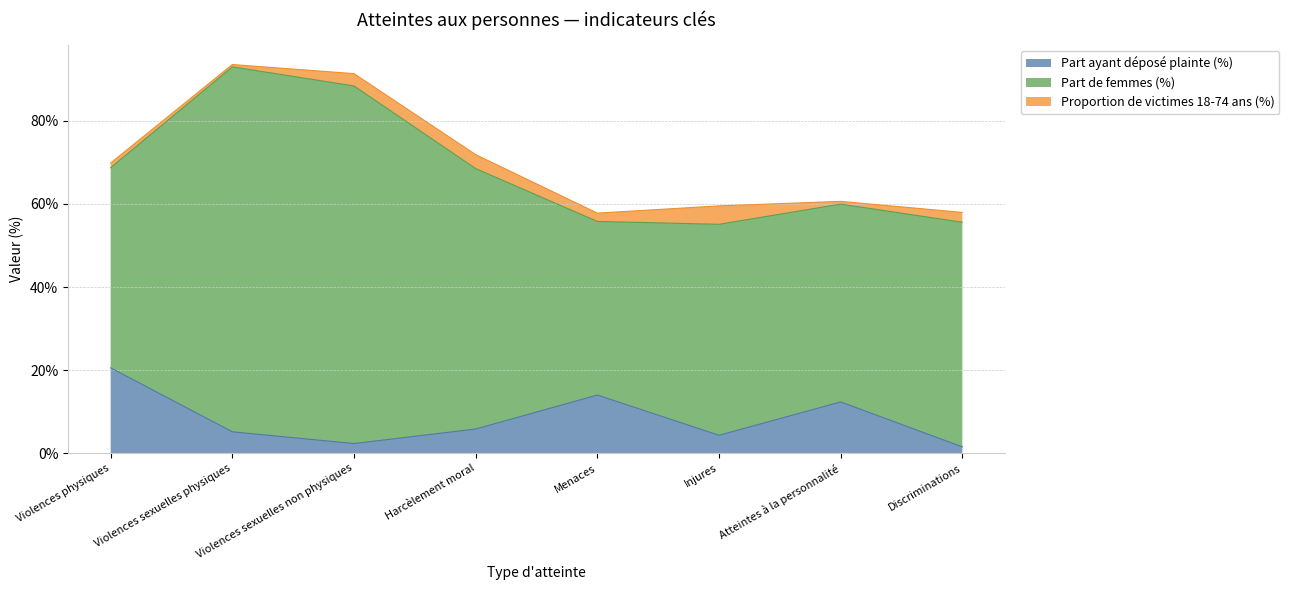

What is the difference between the second highest and second lowest values in the Part de femmes (%) series?

38.5